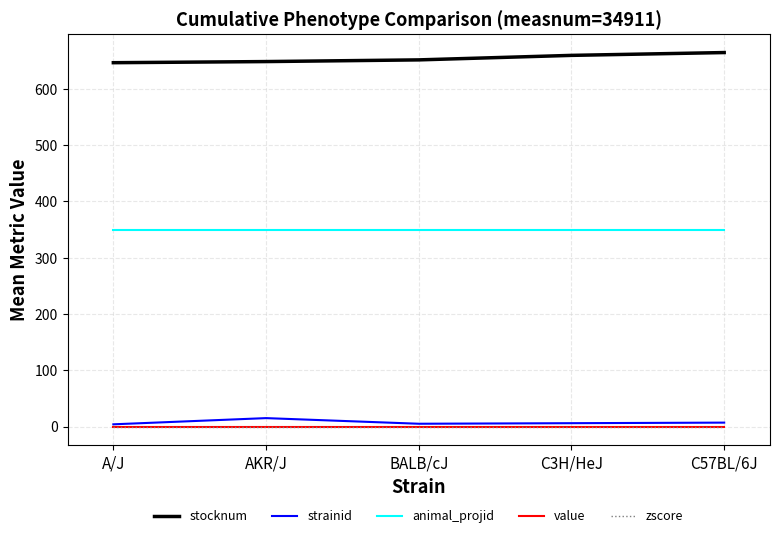

Does the chart have visible grid lines?

Yes